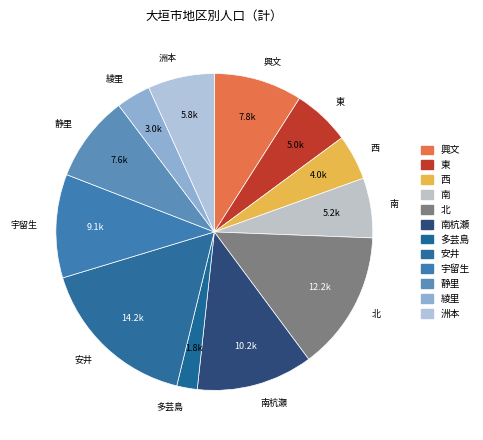

Count the number of slices in the pie.

12